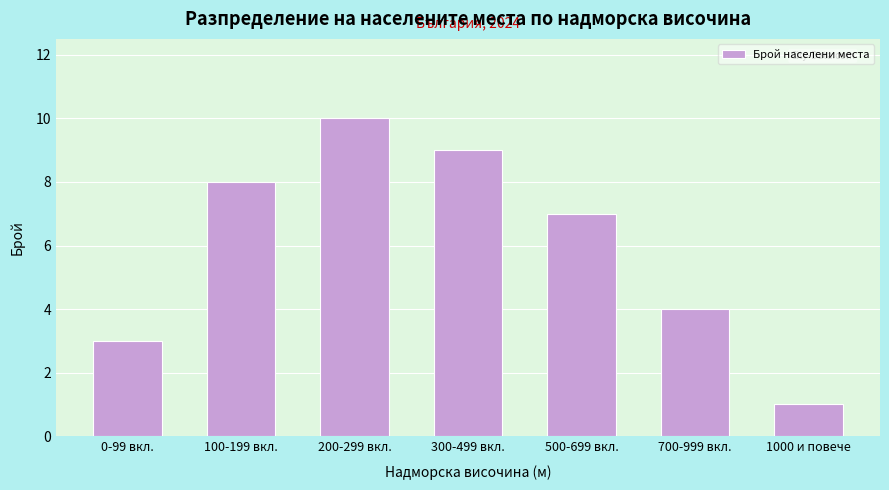

Reading right to left, transcribe all the data shown in this chart.

1000 и повече=1	700-999 вкл.=4	500-699 вкл.=7	300-499 вкл.=9	200-299 вкл.=10	100-199 вкл.=8	0-99 вкл.=3